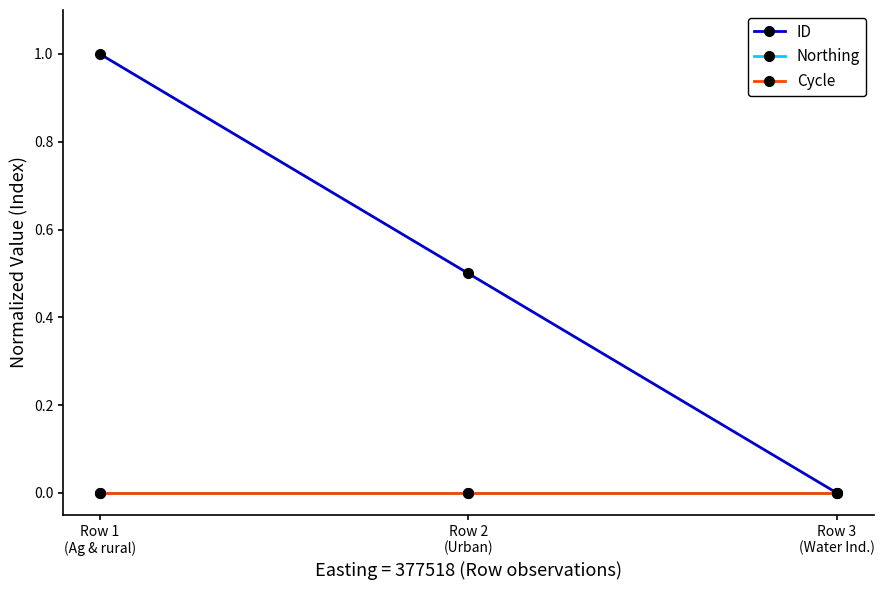

Is this an area chart (filled region under the line)?

No